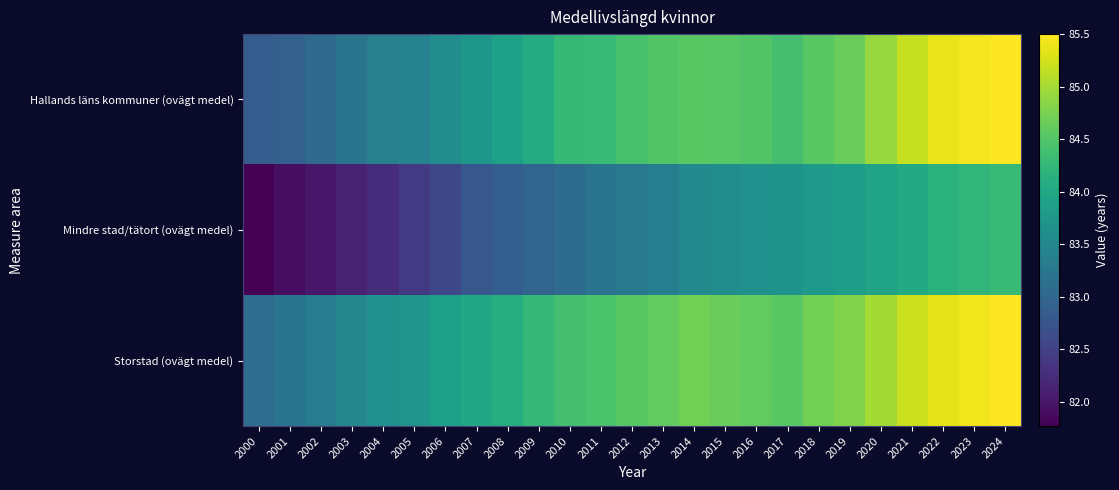

Reading right to left, what are all the values shown in this chart?

Hallands läns kommuner (ovägt medel): 2024=85.5	2023=85.4	2022=85.4	2021=85.2	2020=84.9	2019=84.6	2018=84.5	2017=84.4	2016=84.5	2015=84.5	2014=84.5	2013=84.5	2012=84.4	2011=84.3	2010=84.3	2009=84.1	2008=83.9	2007=83.8	2006=83.6	2005=83.4	2004=83.4	2003=83.2	2002=83.0	2001=82.9	2000=82.8
Mindre stad/tätort (ovägt medel): 2024=84.3	2023=84.2	2022=84.2	2021=84.0	2020=84.0	2019=83.9	2018=83.8	2017=83.7	2016=83.7	2015=83.6	2014=83.5	2013=83.4	2012=83.3	2011=83.2	2010=83.1	2009=83.0	2008=82.9	2007=82.8	2006=82.6	2005=82.4	2004=82.3	2003=82.1	2002=82.0	2001=81.9	2000=81.8
Storstad (ovägt medel): 2024=85.5	2023=85.4	2022=85.3	2021=85.2	2020=85.0	2019=84.8	2018=84.7	2017=84.5	2016=84.6	2015=84.7	2014=84.7	2013=84.6	2012=84.5	2011=84.5	2010=84.4	2009=84.2	2008=84.1	2007=84.0	2006=83.9	2005=83.7	2004=83.7	2003=83.5	2002=83.3	2001=83.2	2000=83.1